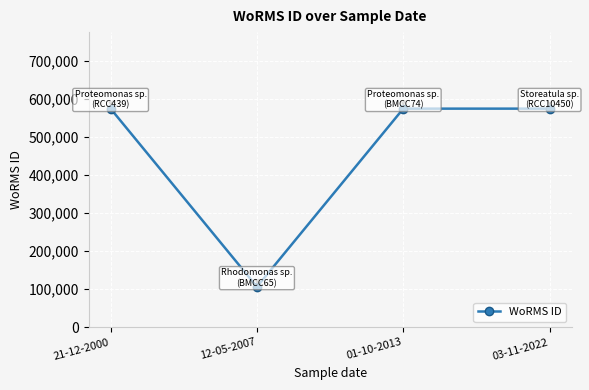

Read the value at 12-05-2007, to the nearest 100.

106300